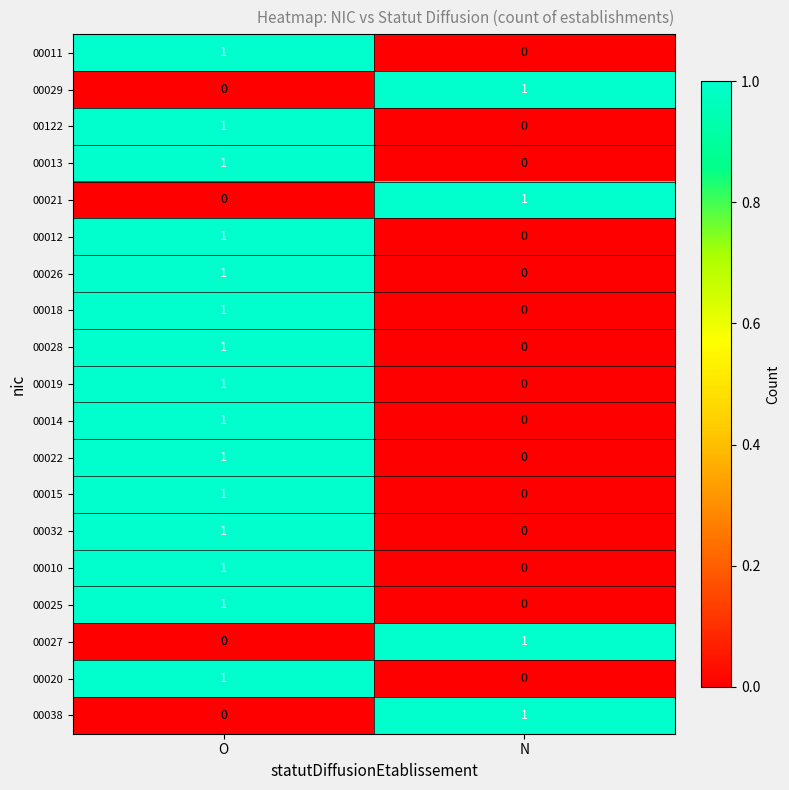

What is the total value across all series at O?

15